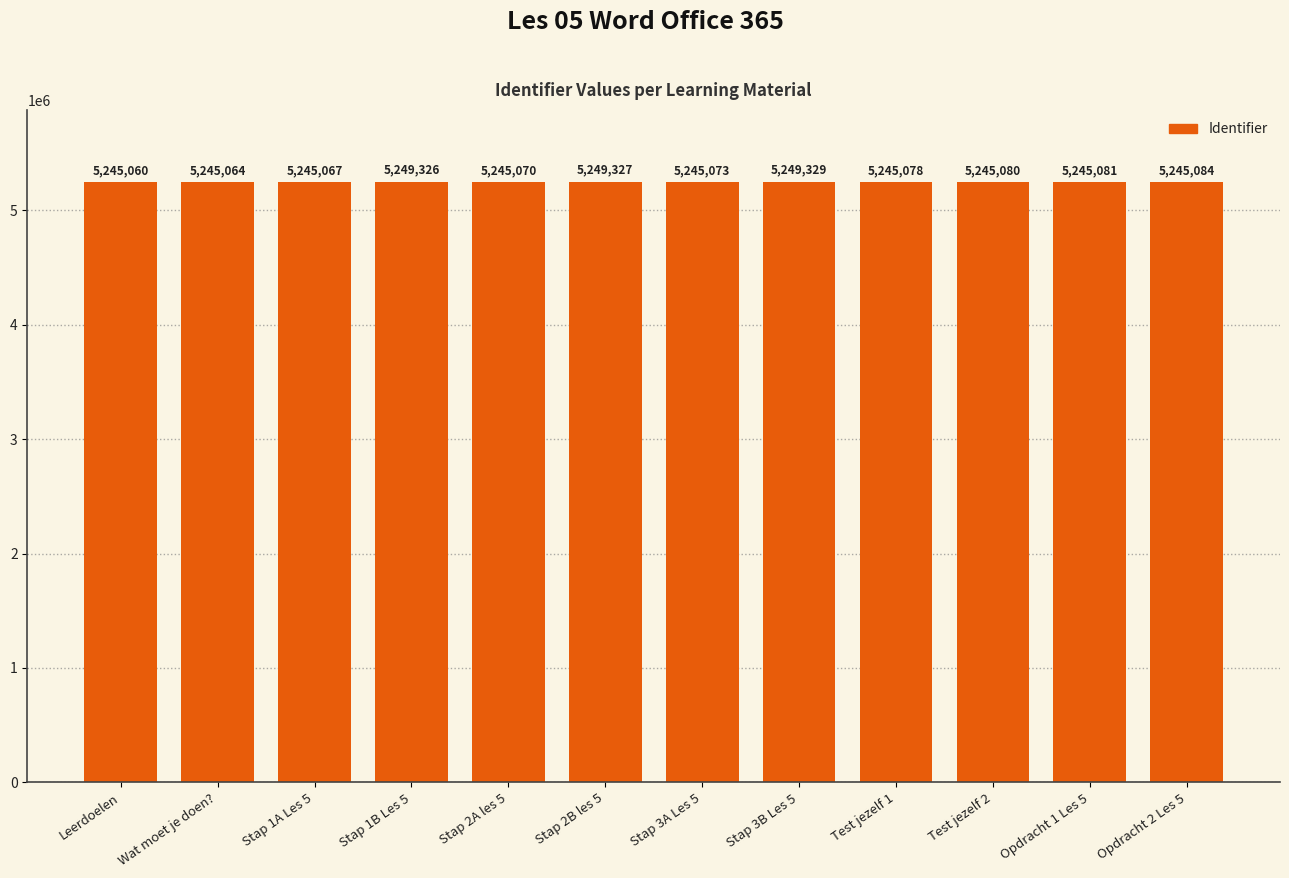

Are the bars grouped side by side (vs. stacked)?

No